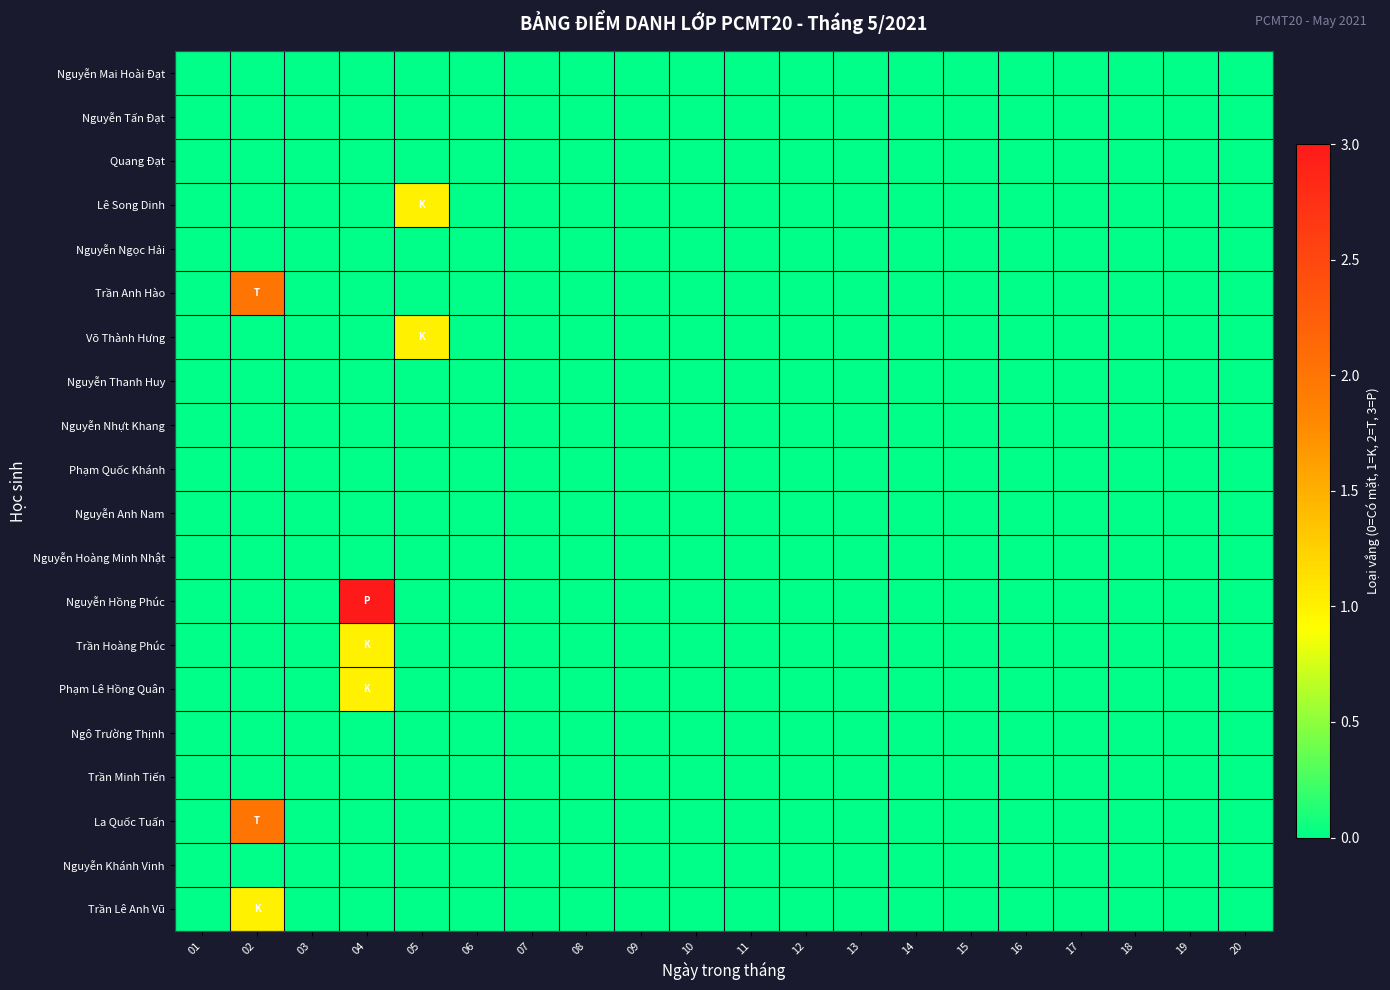

Reading left to right, extract all data points from this chart.

Nguyễn Mai Hoài Đạt: 01=0	02=0	03=0	04=0	05=0	06=0	07=0	08=0	09=0	10=0	11=0	12=0	13=0	14=0	15=0	16=0	17=0	18=0	19=0	20=0
Nguyễn Tấn Đạt: 01=0	02=0	03=0	04=0	05=0	06=0	07=0	08=0	09=0	10=0	11=0	12=0	13=0	14=0	15=0	16=0	17=0	18=0	19=0	20=0
Quang Đạt: 01=0	02=0	03=0	04=0	05=0	06=0	07=0	08=0	09=0	10=0	11=0	12=0	13=0	14=0	15=0	16=0	17=0	18=0	19=0	20=0
Lê Song Dinh: 01=0	02=0	03=0	04=0	05=1	06=0	07=0	08=0	09=0	10=0	11=0	12=0	13=0	14=0	15=0	16=0	17=0	18=0	19=0	20=0
Nguyễn Ngọc Hải: 01=0	02=0	03=0	04=0	05=0	06=0	07=0	08=0	09=0	10=0	11=0	12=0	13=0	14=0	15=0	16=0	17=0	18=0	19=0	20=0
Trần Anh Hào: 01=0	02=2	03=0	04=0	05=0	06=0	07=0	08=0	09=0	10=0	11=0	12=0	13=0	14=0	15=0	16=0	17=0	18=0	19=0	20=0
Võ Thành Hưng: 01=0	02=0	03=0	04=0	05=1	06=0	07=0	08=0	09=0	10=0	11=0	12=0	13=0	14=0	15=0	16=0	17=0	18=0	19=0	20=0
Nguyễn Thanh Huy: 01=0	02=0	03=0	04=0	05=0	06=0	07=0	08=0	09=0	10=0	11=0	12=0	13=0	14=0	15=0	16=0	17=0	18=0	19=0	20=0
Nguyễn Nhựt Khang: 01=0	02=0	03=0	04=0	05=0	06=0	07=0	08=0	09=0	10=0	11=0	12=0	13=0	14=0	15=0	16=0	17=0	18=0	19=0	20=0
Phạm Quốc Khánh: 01=0	02=0	03=0	04=0	05=0	06=0	07=0	08=0	09=0	10=0	11=0	12=0	13=0	14=0	15=0	16=0	17=0	18=0	19=0	20=0
Nguyễn Anh Nam: 01=0	02=0	03=0	04=0	05=0	06=0	07=0	08=0	09=0	10=0	11=0	12=0	13=0	14=0	15=0	16=0	17=0	18=0	19=0	20=0
Nguyễn Hoàng Minh Nhật: 01=0	02=0	03=0	04=0	05=0	06=0	07=0	08=0	09=0	10=0	11=0	12=0	13=0	14=0	15=0	16=0	17=0	18=0	19=0	20=0
Nguyễn Hồng Phúc: 01=0	02=0	03=0	04=3	05=0	06=0	07=0	08=0	09=0	10=0	11=0	12=0	13=0	14=0	15=0	16=0	17=0	18=0	19=0	20=0
Trần Hoàng Phúc: 01=0	02=0	03=0	04=1	05=0	06=0	07=0	08=0	09=0	10=0	11=0	12=0	13=0	14=0	15=0	16=0	17=0	18=0	19=0	20=0
Phạm Lê Hồng Quân: 01=0	02=0	03=0	04=1	05=0	06=0	07=0	08=0	09=0	10=0	11=0	12=0	13=0	14=0	15=0	16=0	17=0	18=0	19=0	20=0
Ngô Trường Thịnh: 01=0	02=0	03=0	04=0	05=0	06=0	07=0	08=0	09=0	10=0	11=0	12=0	13=0	14=0	15=0	16=0	17=0	18=0	19=0	20=0
Trần Minh Tiến: 01=0	02=0	03=0	04=0	05=0	06=0	07=0	08=0	09=0	10=0	11=0	12=0	13=0	14=0	15=0	16=0	17=0	18=0	19=0	20=0
La Quốc Tuấn: 01=0	02=2	03=0	04=0	05=0	06=0	07=0	08=0	09=0	10=0	11=0	12=0	13=0	14=0	15=0	16=0	17=0	18=0	19=0	20=0
Nguyễn Khánh Vinh: 01=0	02=0	03=0	04=0	05=0	06=0	07=0	08=0	09=0	10=0	11=0	12=0	13=0	14=0	15=0	16=0	17=0	18=0	19=0	20=0
Trần Lê Anh Vũ: 01=0	02=1	03=0	04=0	05=0	06=0	07=0	08=0	09=0	10=0	11=0	12=0	13=0	14=0	15=0	16=0	17=0	18=0	19=0	20=0